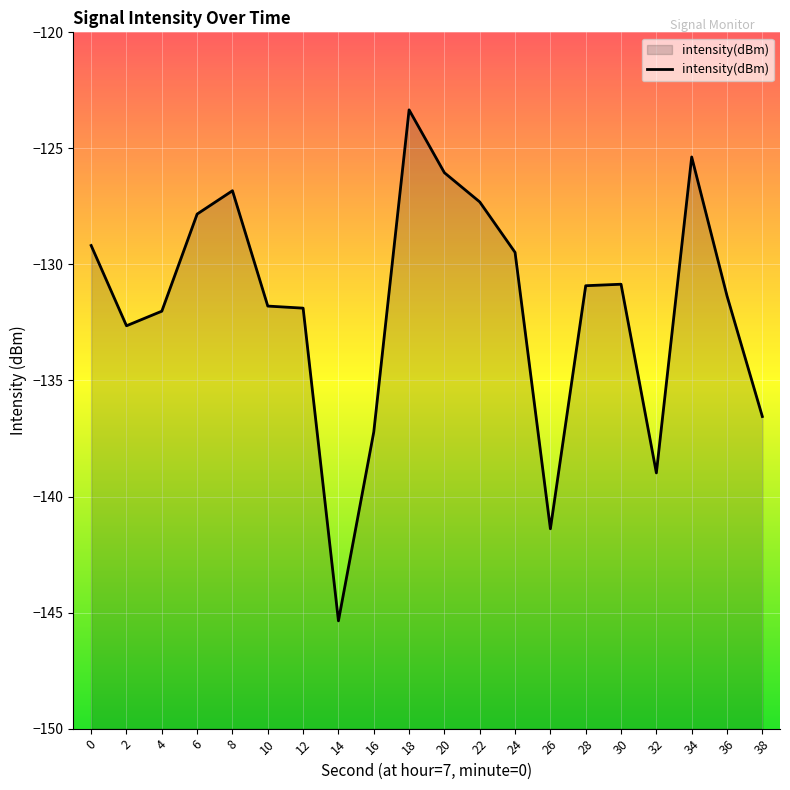

Reading left to right, what are all the values shown in this chart?

-129.2	-132.6	-132.0	-127.8	-126.8	-131.8	-131.9	-145.4	-137.2	-123.3	-126.0	-127.3	-129.5	-141.4	-130.9	-130.9	-139.0	-125.4	-131.4	-136.6